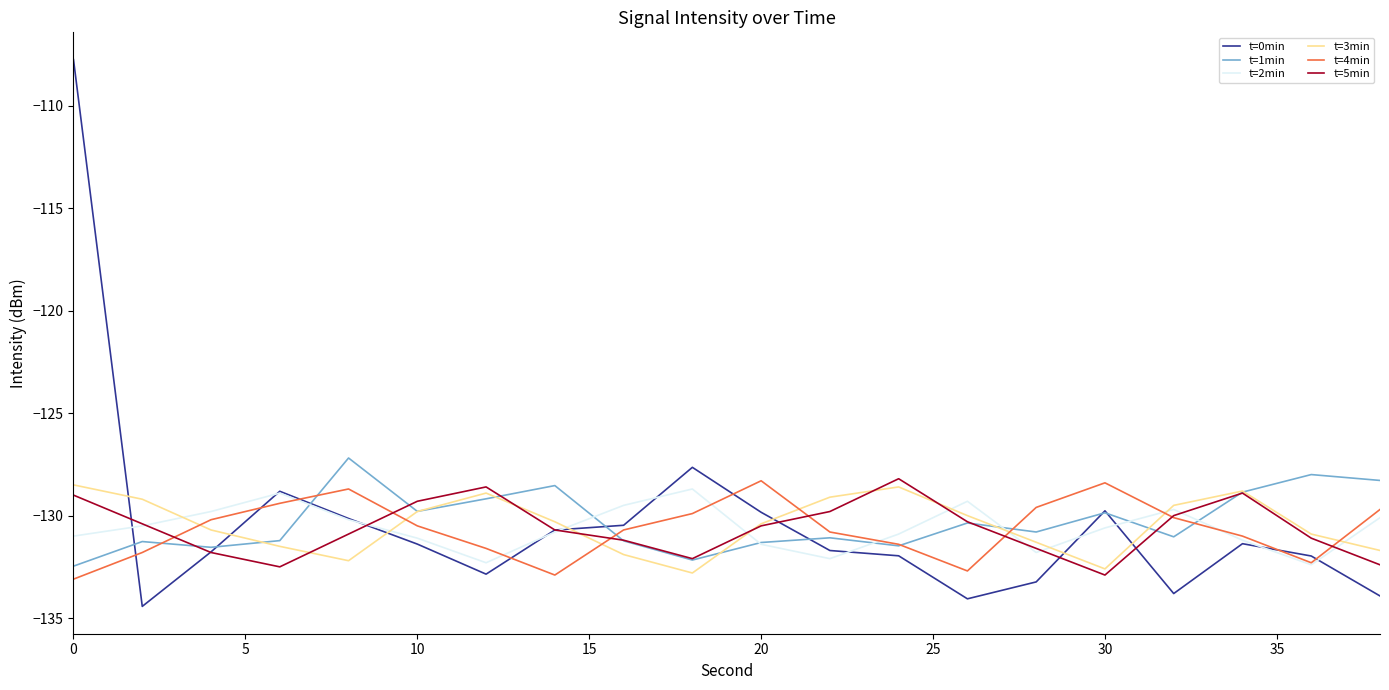

What is the maximum value shown in the chart?

-107.8